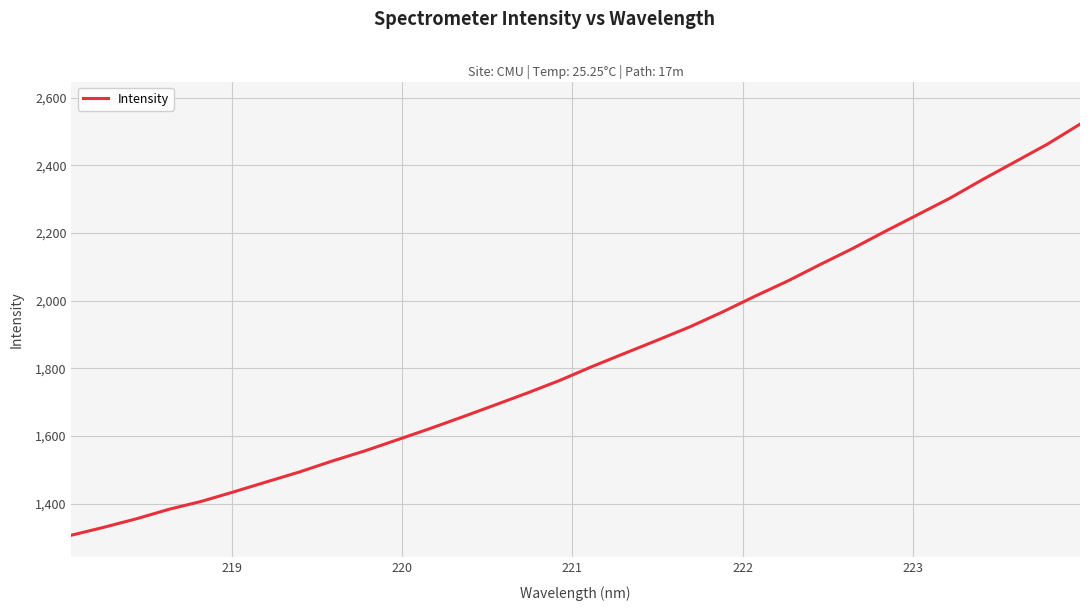

What is the minimum value shown in the chart?

1306.3